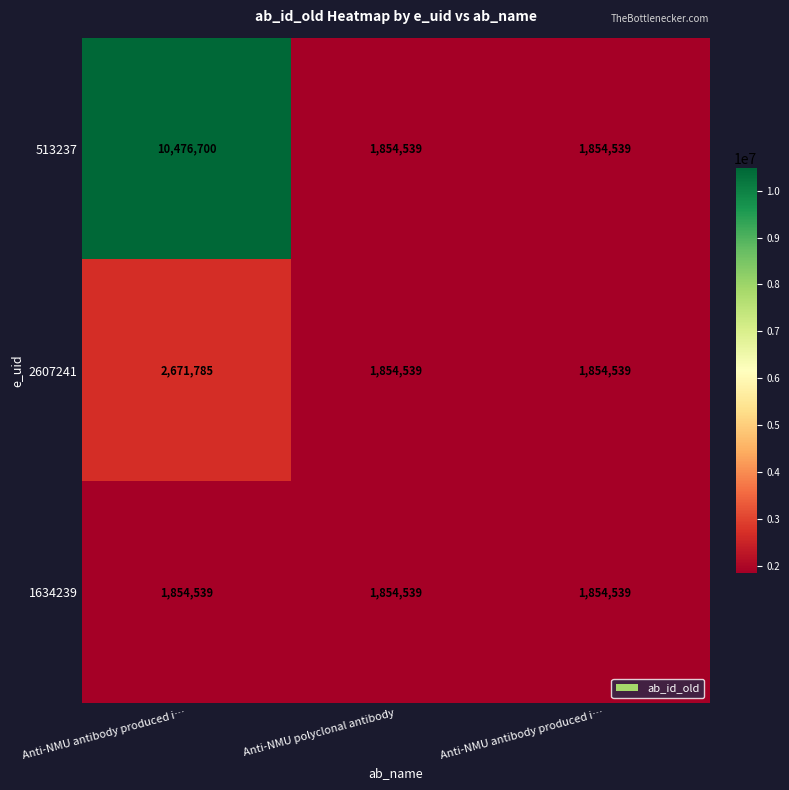

Reading left to right, list all the values displayed in this chart.

513237: Anti-NMU antibody produced i…=10476700	Anti-NMU polyclonal antibody=1854539	Anti-NMU antibody produced i…=1854539
2607241: Anti-NMU antibody produced i…=2671785	Anti-NMU polyclonal antibody=1854539	Anti-NMU antibody produced i…=1854539
1634239: Anti-NMU antibody produced i…=1854539	Anti-NMU polyclonal antibody=1854539	Anti-NMU antibody produced i…=1854539